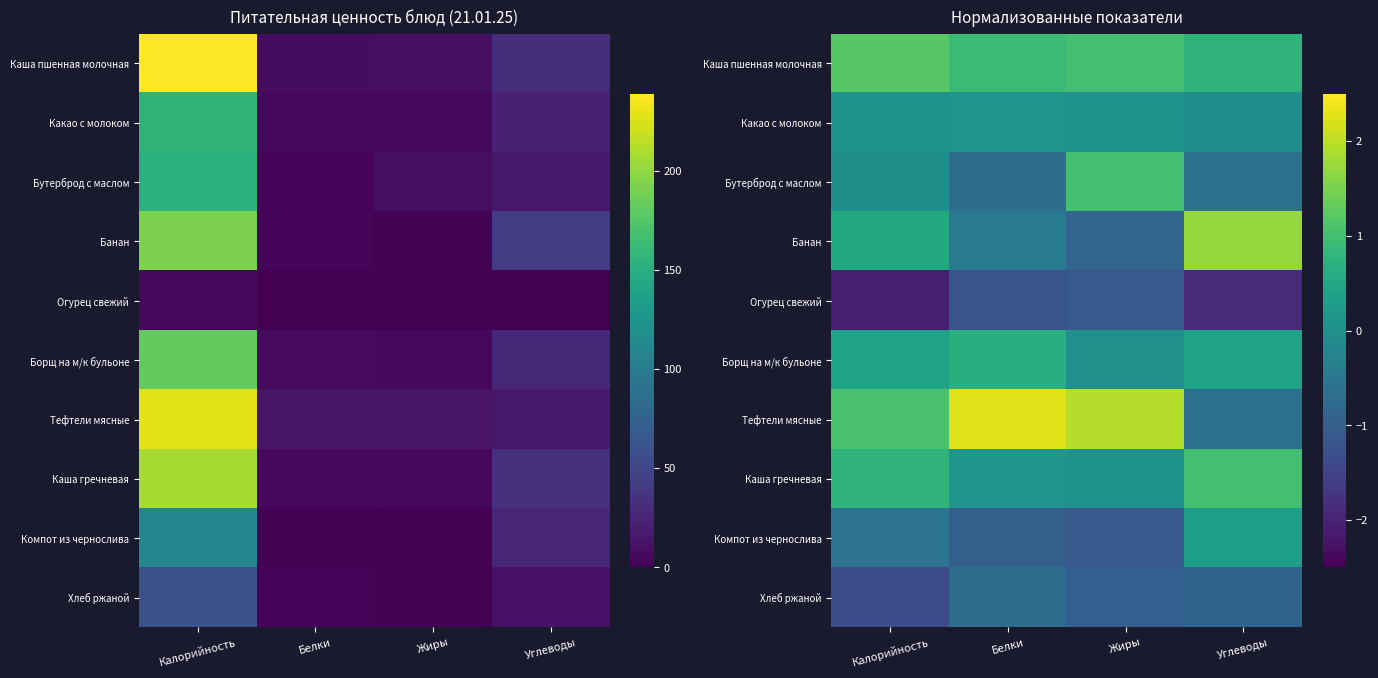

Which label corresponds to the largest value in the chart?

Белки